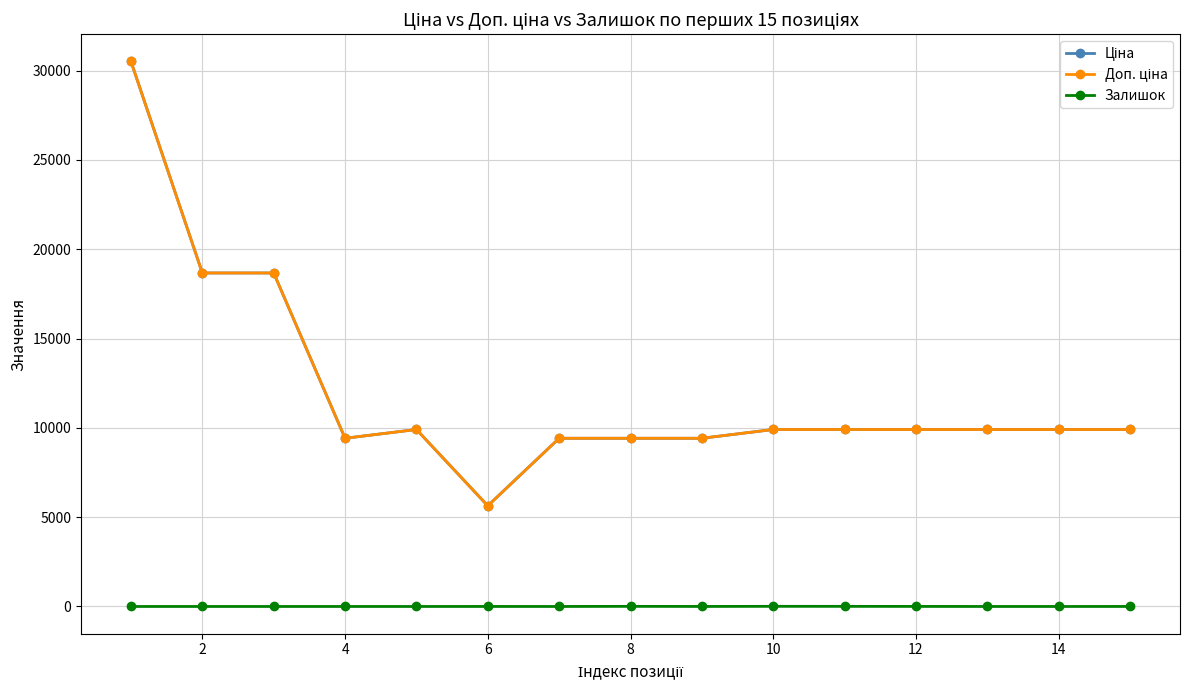

True or false: Доп. ціна and Залишок intersect in this chart.

False